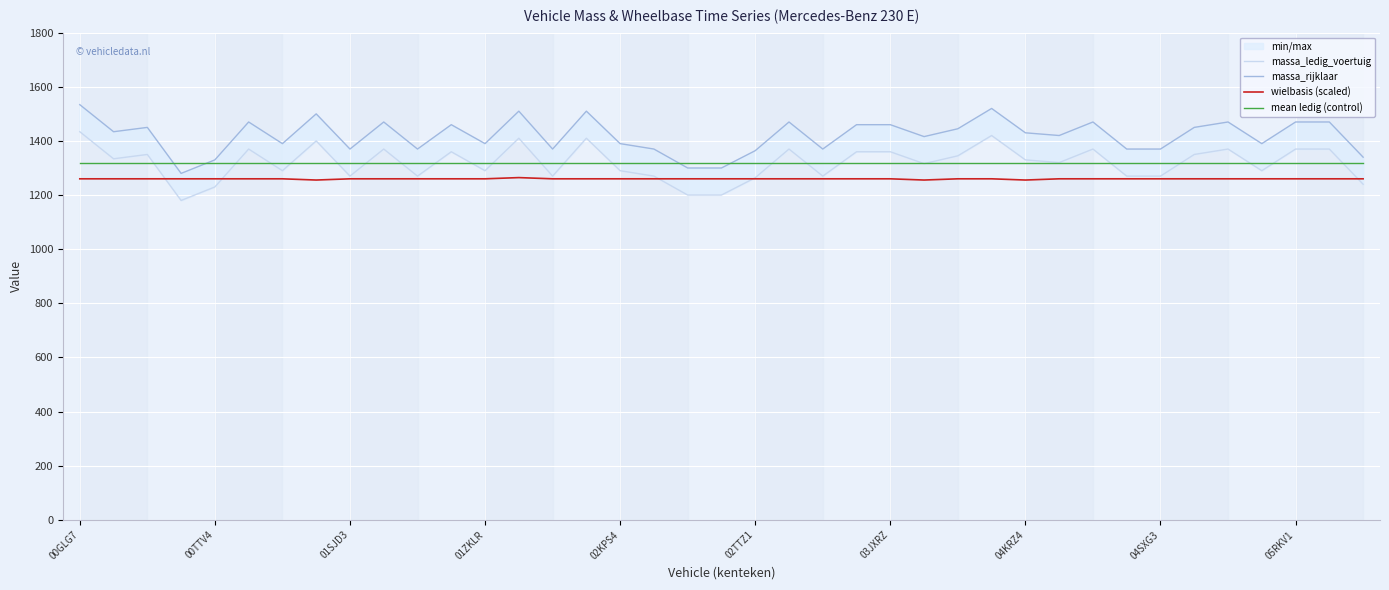

What is the maximum value for mean ledig (control)?

1319.3